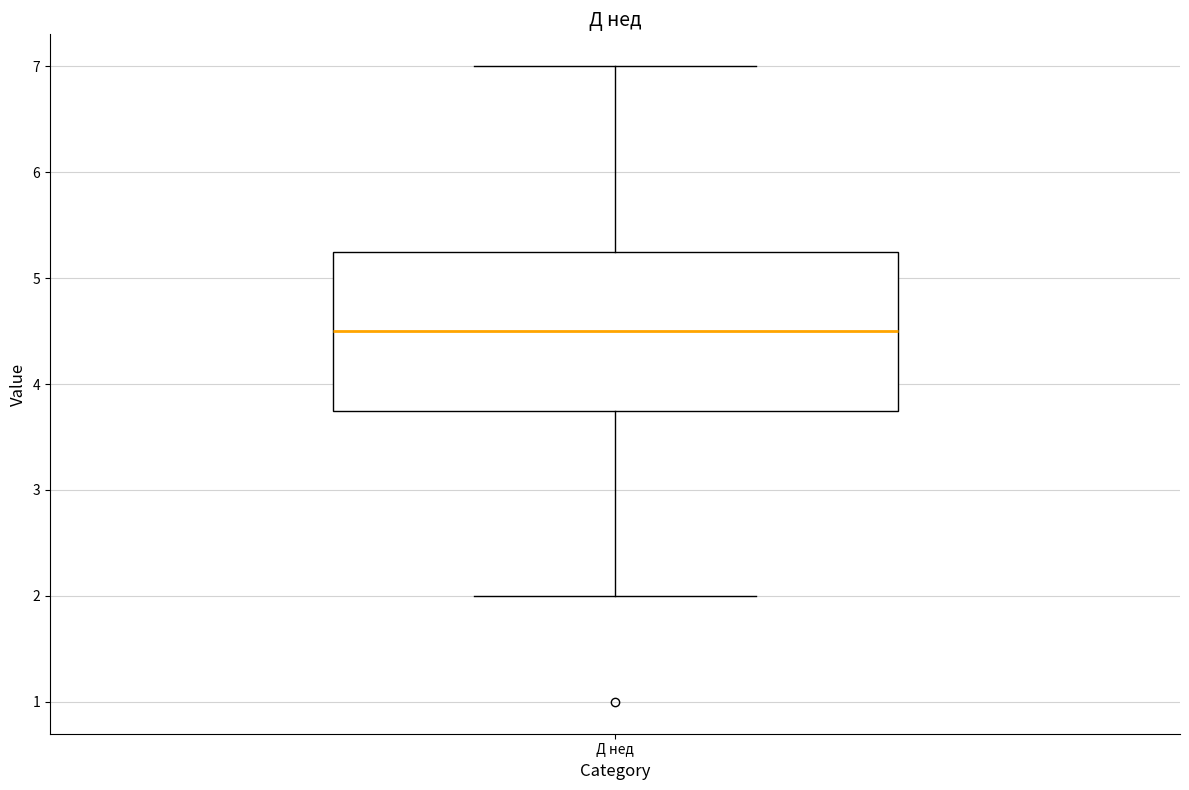

Read this box plot against the y-axis: the position of the median line, the range covered by the box, and the ends of both whiskers. The values are not printed on the chart, so give them approximately, as read against the axis.

median 4.5, box 3.8 to 5.3, whiskers 2.0 to 7.0